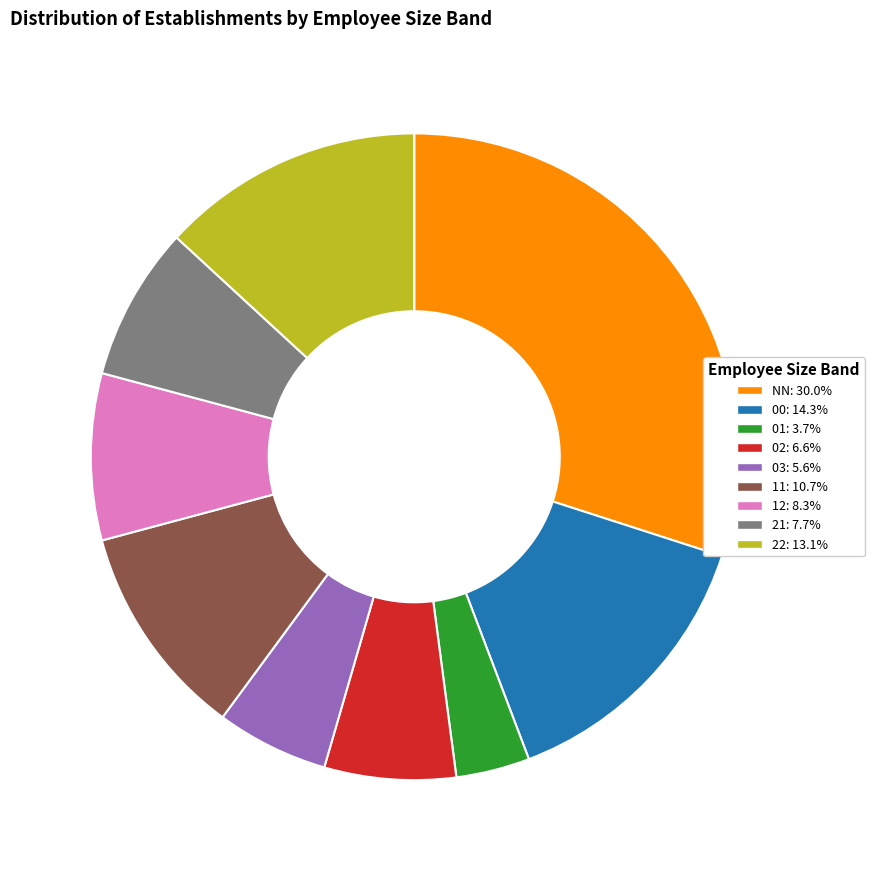

Count the number of slices in the pie.

9